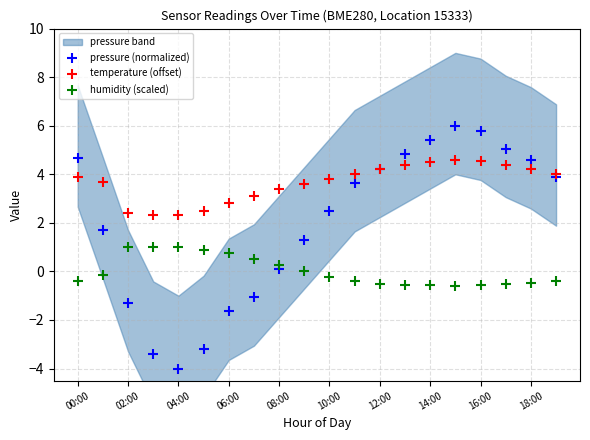

Which series reaches the minimum Y coordinate?

pressure (normalized)